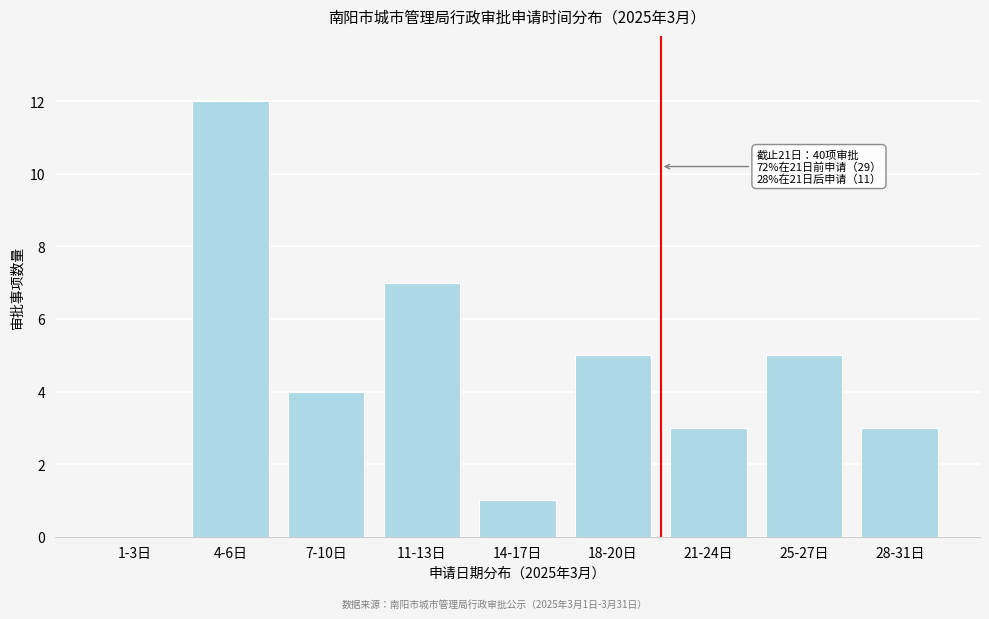

Reading left to right, what are all the values shown in this chart?

1-3日=0	4-6日=12	7-10日=4	11-13日=7	14-17日=1	18-20日=5	21-24日=3	25-27日=5	28-31日=3